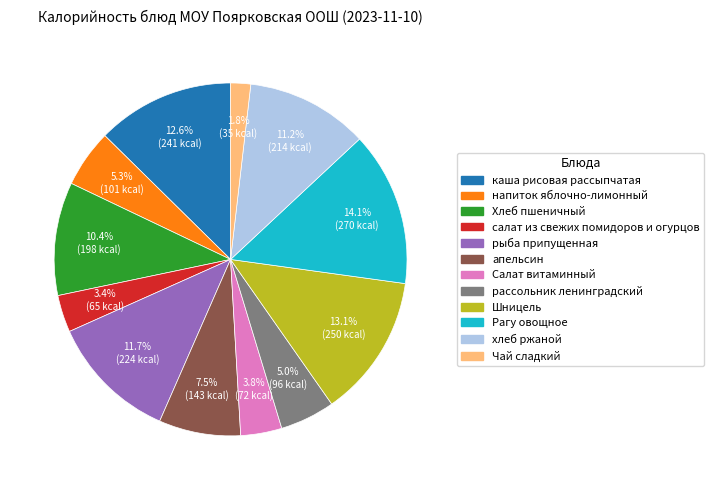

Approximately how many times larger is the value at каша рисовая рассыпчатая compared to напиток яблочно-лимонный?

2.4